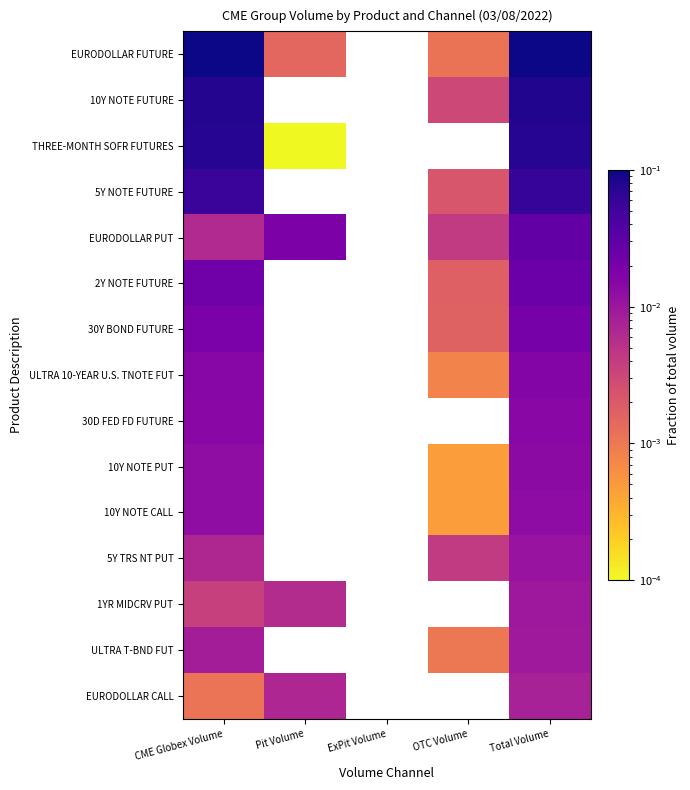

The EURODOLLAR CALL series shows 0.0 at Total Volume. True or false?

False